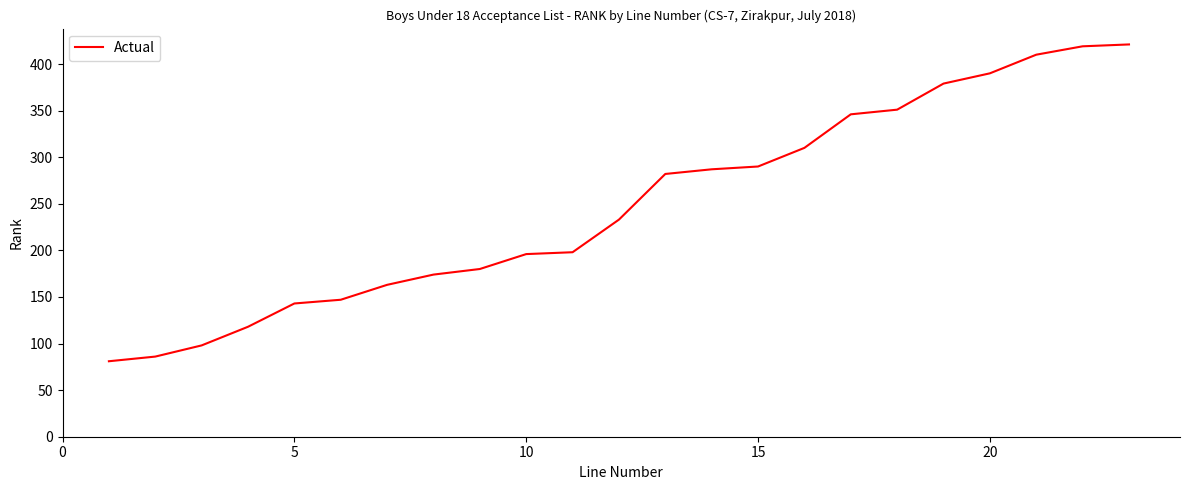

How many lines are shown in the chart?

1